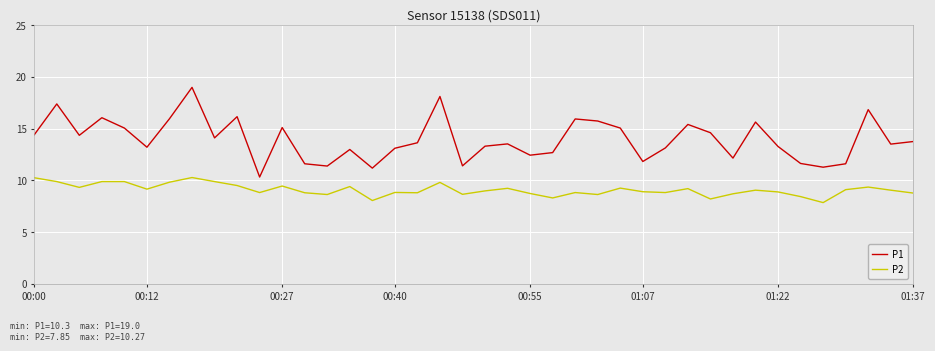

Does the chart display data point markers on the line(s)?

No